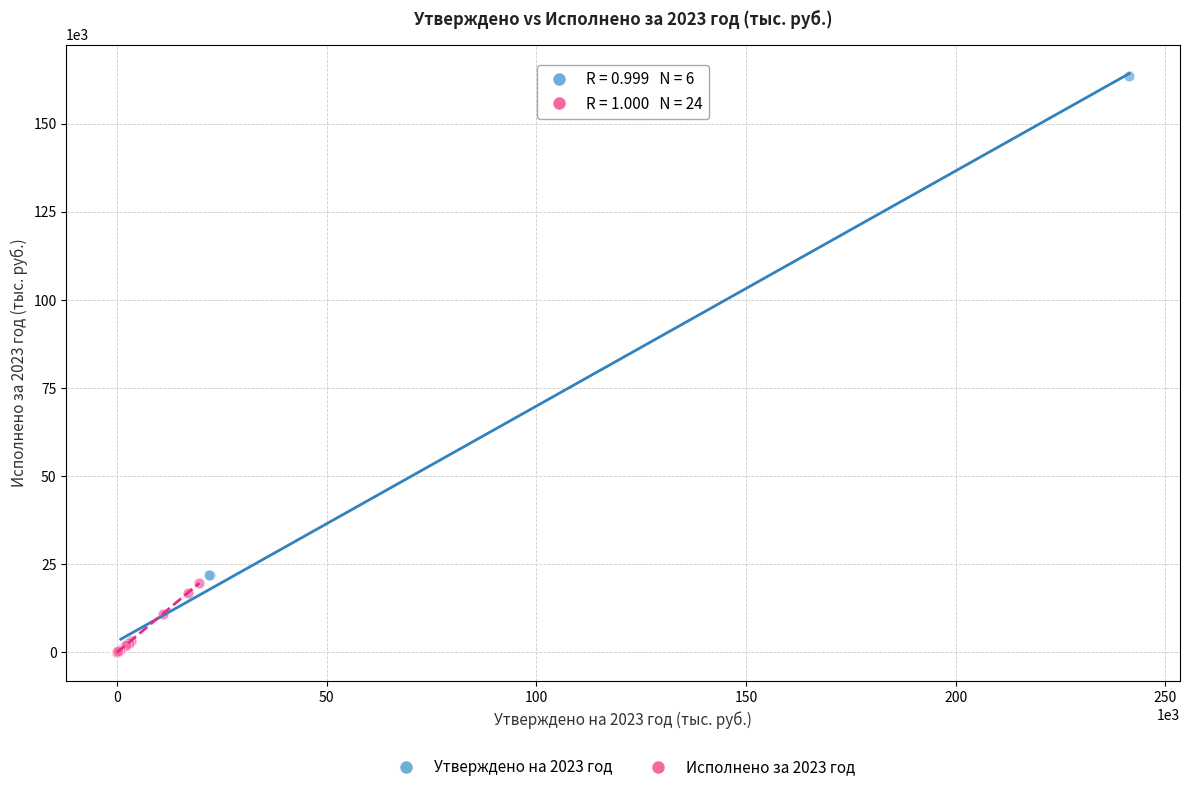

Which series contains the highest Y value?

Утверждено на 2023 год